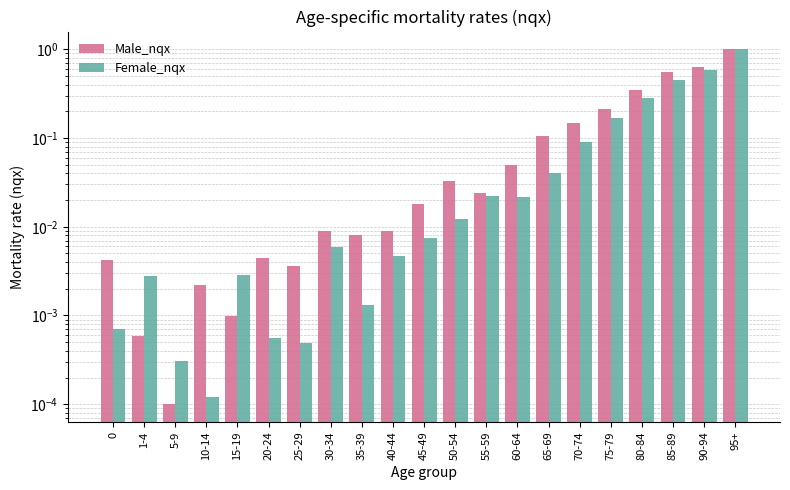

What is the greatest value displayed?

1.0